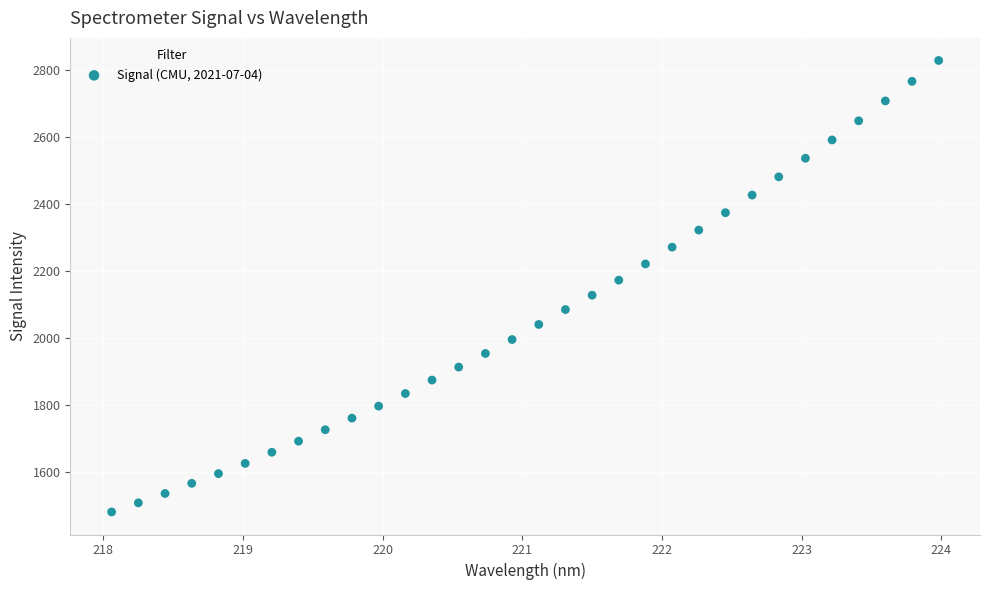

What is the range of X values (max minus min)?

5.9